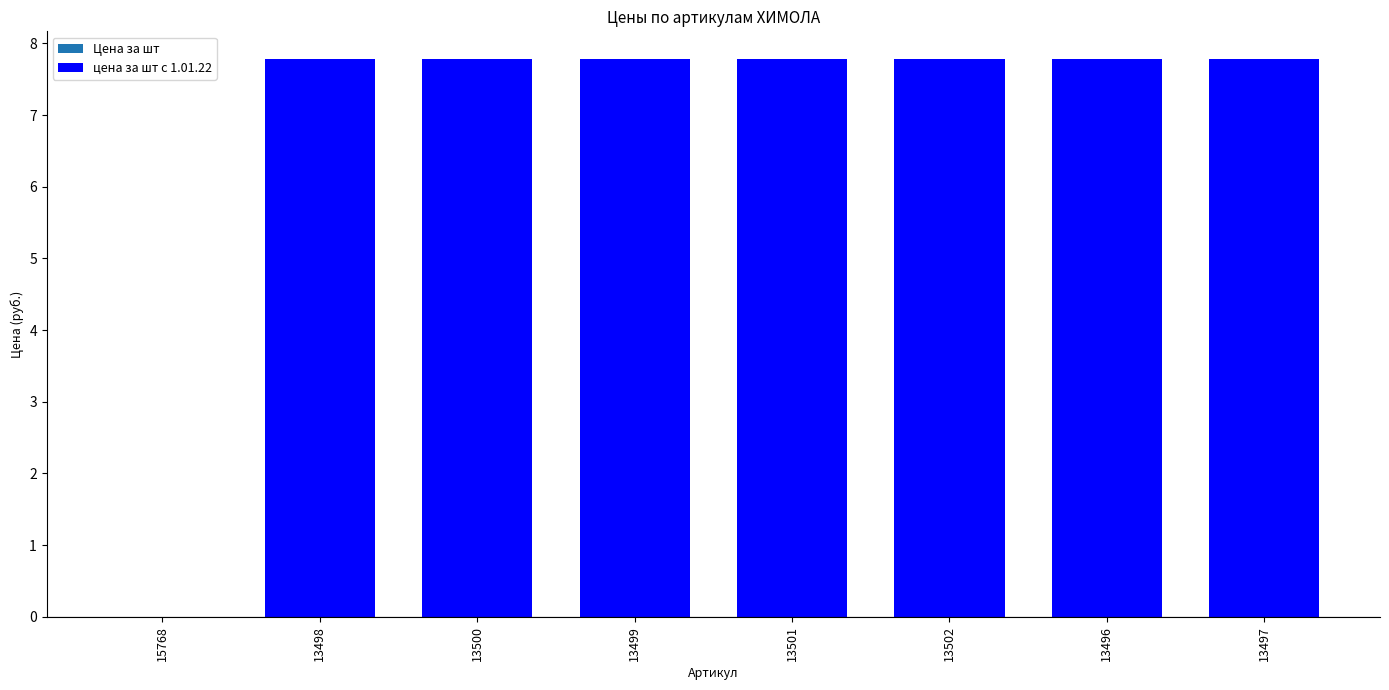

How many values are above zero?

7